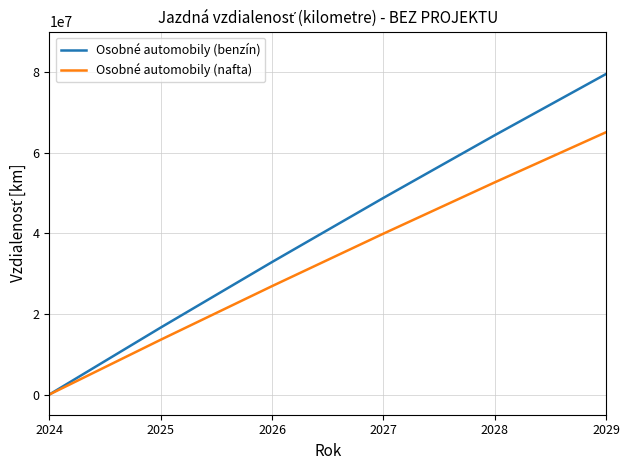

At which label is Osobné automobily (benzín) closest to 39743233?

2026